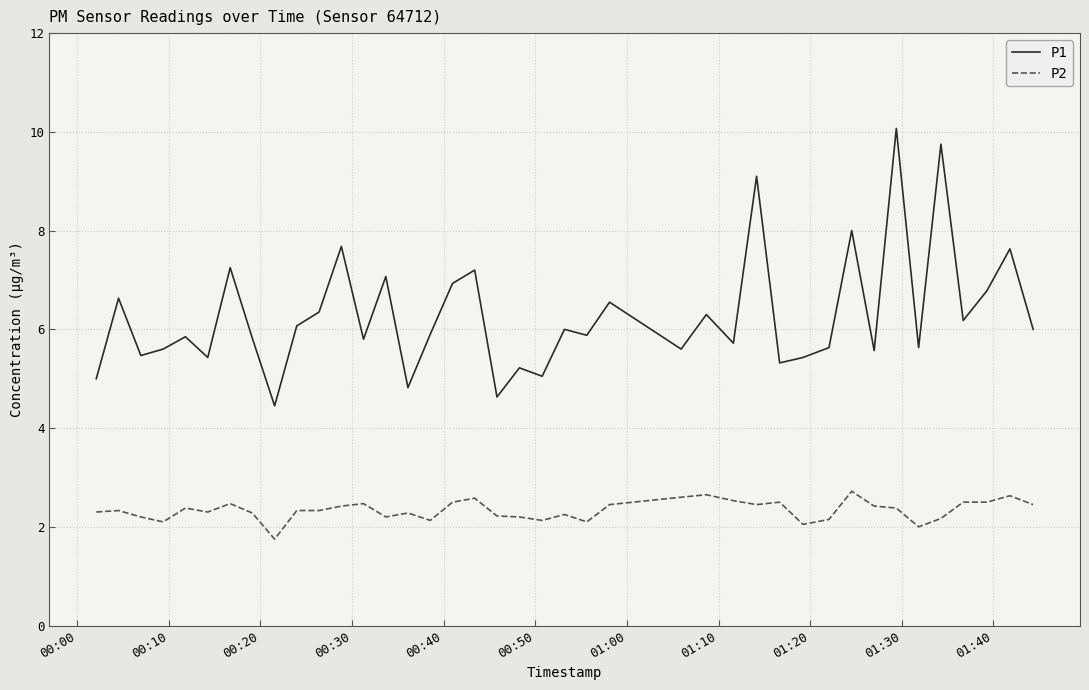

Rank the series by their maximum value, from highest to lowest.

P1, P2